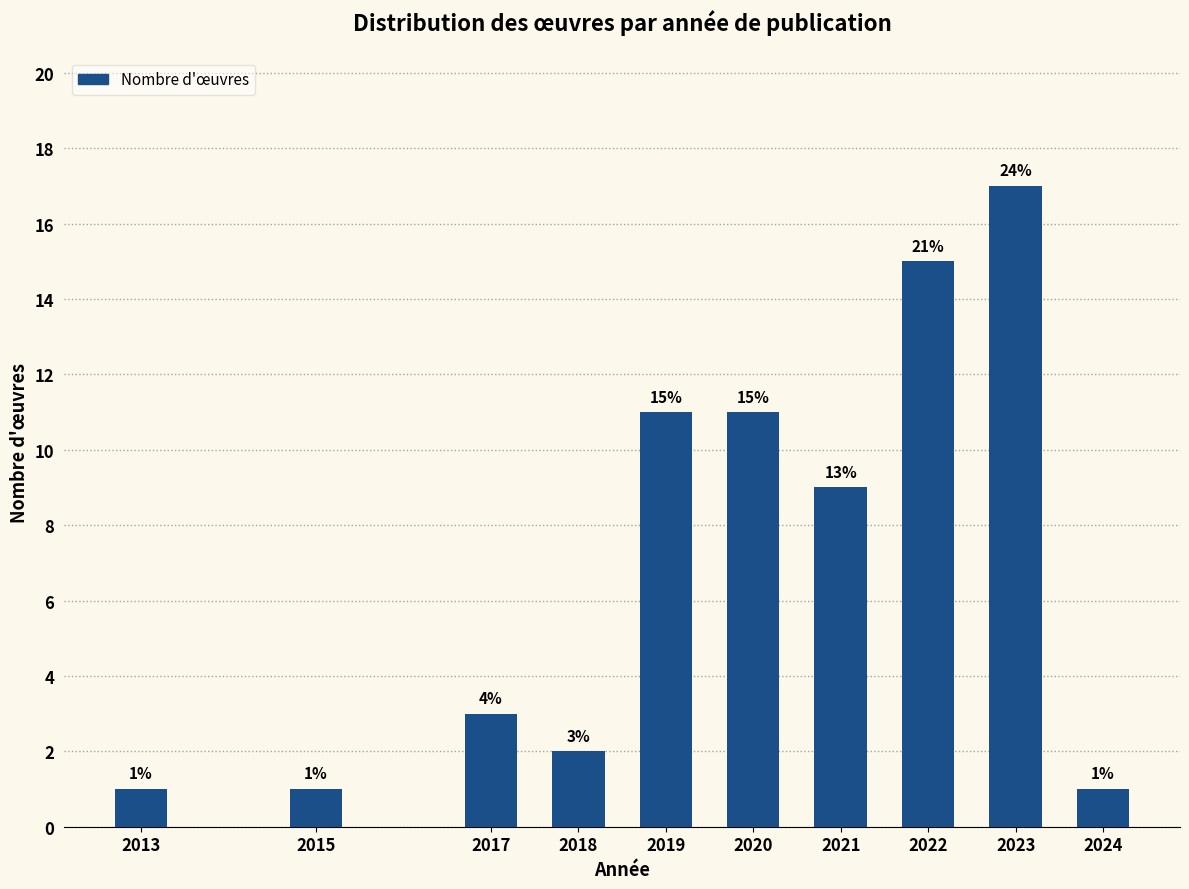

Reading right to left, extract all data points from this chart.

2024=1	2023=17	2022=15	2021=9	2020=11	2019=11	2018=2	2017=3	2015=1	2013=1